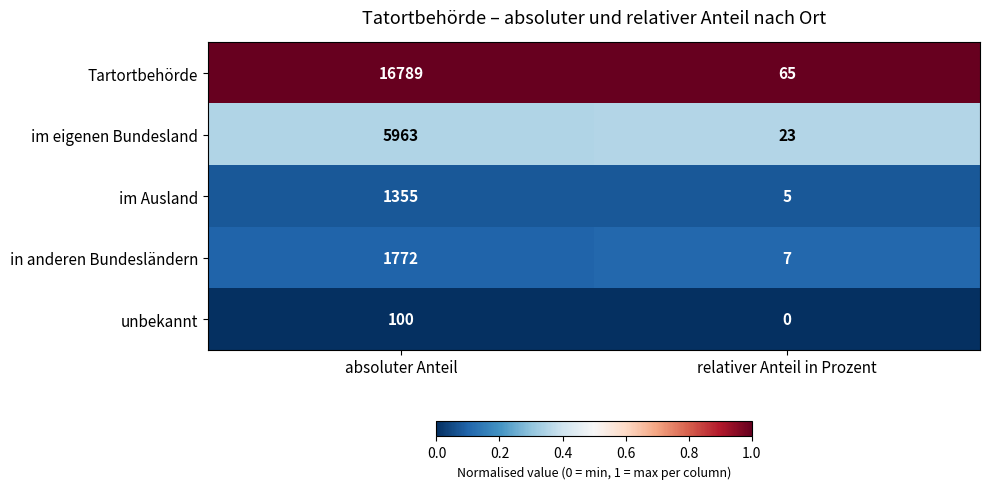

Count the number of categories in the chart.

2